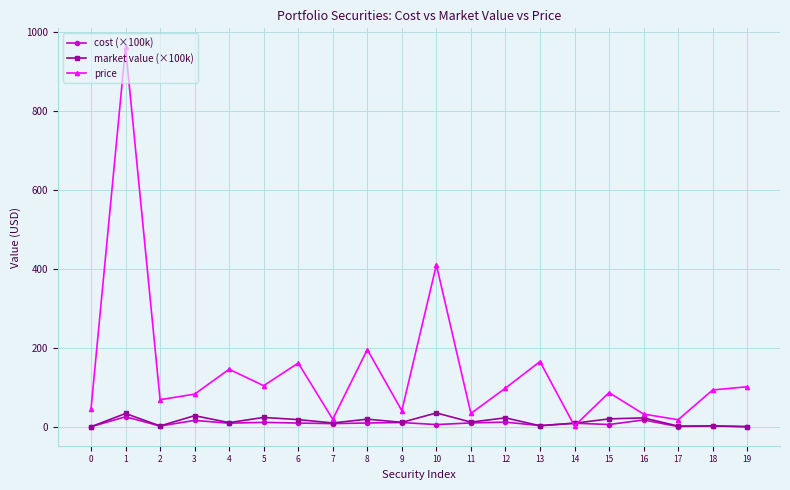

At how many categories does at least one series exceed 694?

1